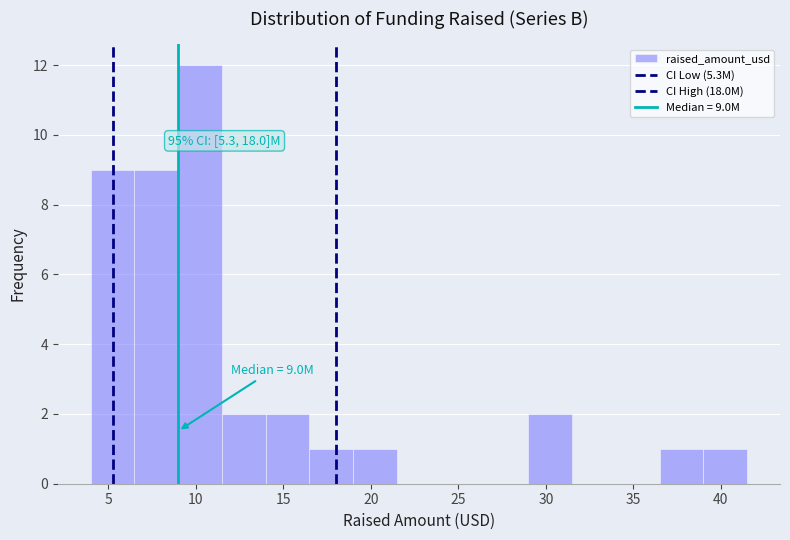

Over which range of the x-axis is the bar tallest?

9.0 to 11.5